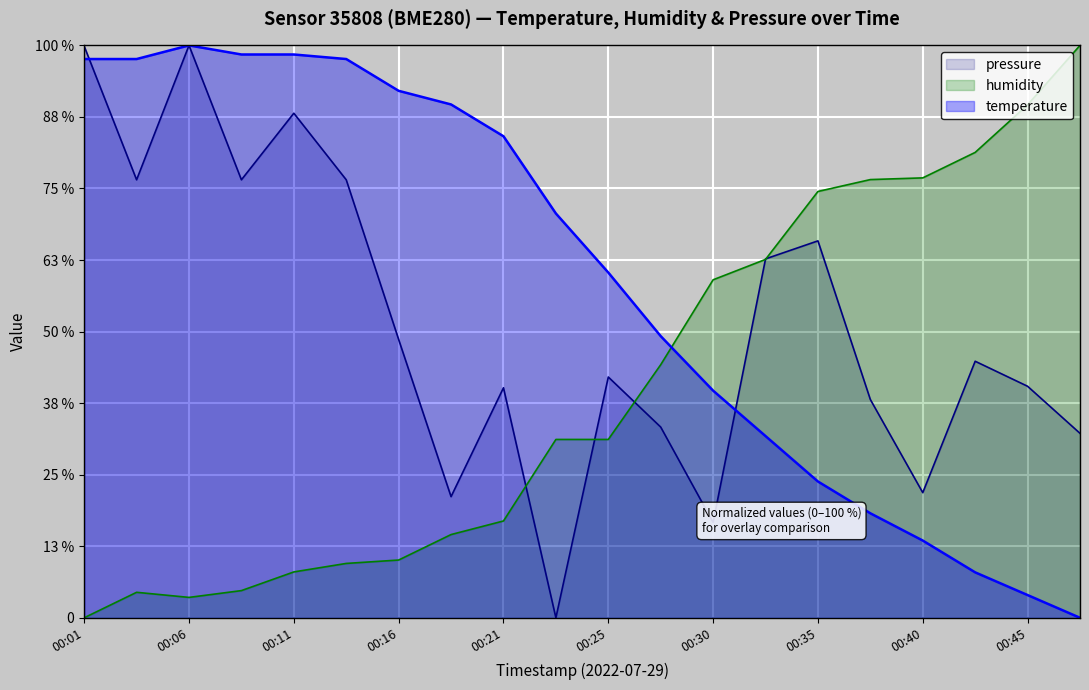

Reading left to right, transcribe all the data shown in this chart.

temperature: 00:01=97.6	00:04=97.6	00:06=100.0	00:09=98.4	00:11=98.4	00:13=97.6	00:16=92.1	00:18=89.7	00:21=84.1	00:23=70.6	00:25=60.3	00:28=49.2	00:30=39.7	00:33=31.7	00:35=23.8	00:38=18.3	00:40=13.5	00:43=7.9	00:45=4.0	00:47=0.0
humidity: 00:01=0.0	00:04=4.5	00:06=3.6	00:09=4.7	00:11=8.0	00:13=9.5	00:16=10.1	00:18=14.5	00:21=16.9	00:23=31.2	00:25=31.2	00:28=44.2	00:30=59.1	00:33=62.6	00:35=74.5	00:38=76.6	00:40=76.9	00:43=81.3	00:45=89.6	00:47=100.0
pressure_norm: 00:01=99.9	00:04=76.5	00:06=100.0	00:09=76.5	00:11=88.2	00:13=76.5	00:16=48.6	00:18=21.2	00:21=40.2	00:23=0.0	00:25=42.1	00:28=33.3	00:30=16.7	00:33=62.7	00:35=65.9	00:38=38.1	00:40=21.9	00:43=44.8	00:45=40.4	00:47=32.2